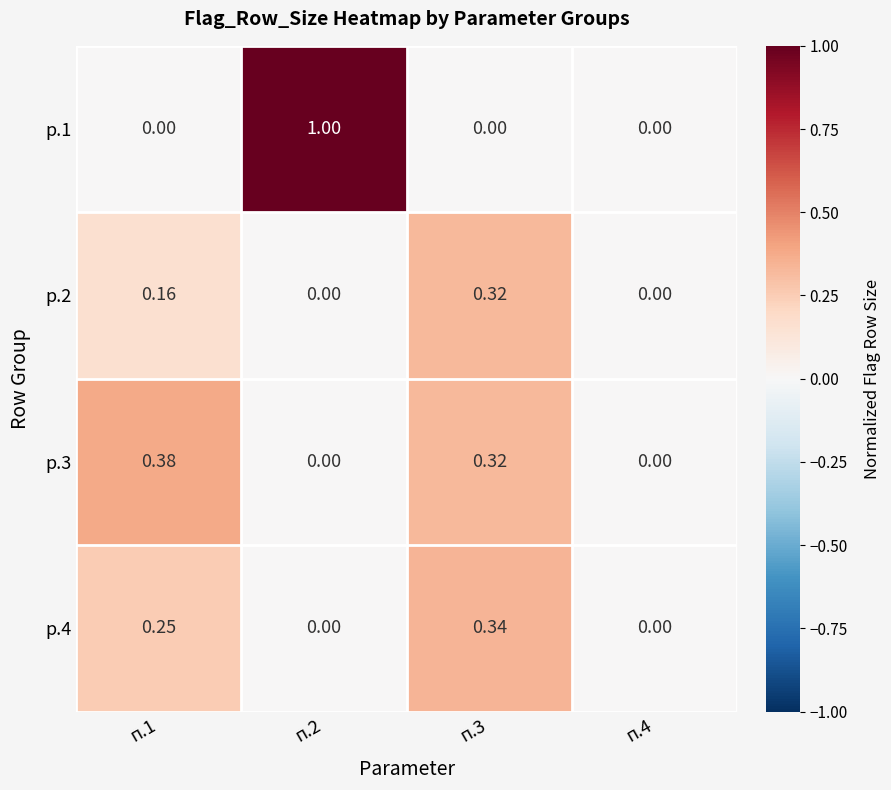

Is the value of р.3 at п.1 greater than the value of р.4 at п.4?

Yes